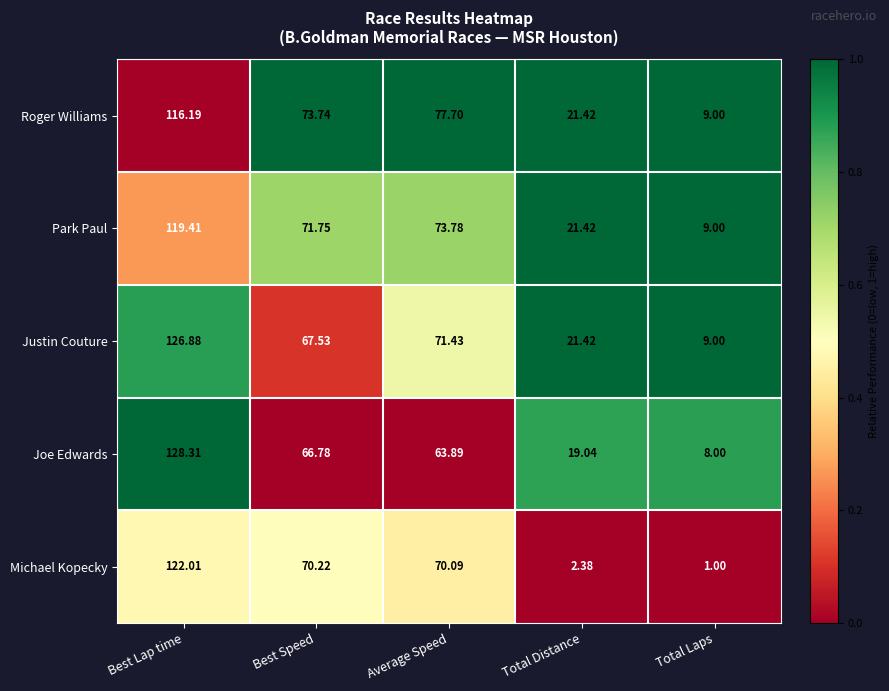

List the series in order of their peak value, lowest first.

Roger Williams, Park Paul, Michael Kopecky, Justin Couture, Joe Edwards